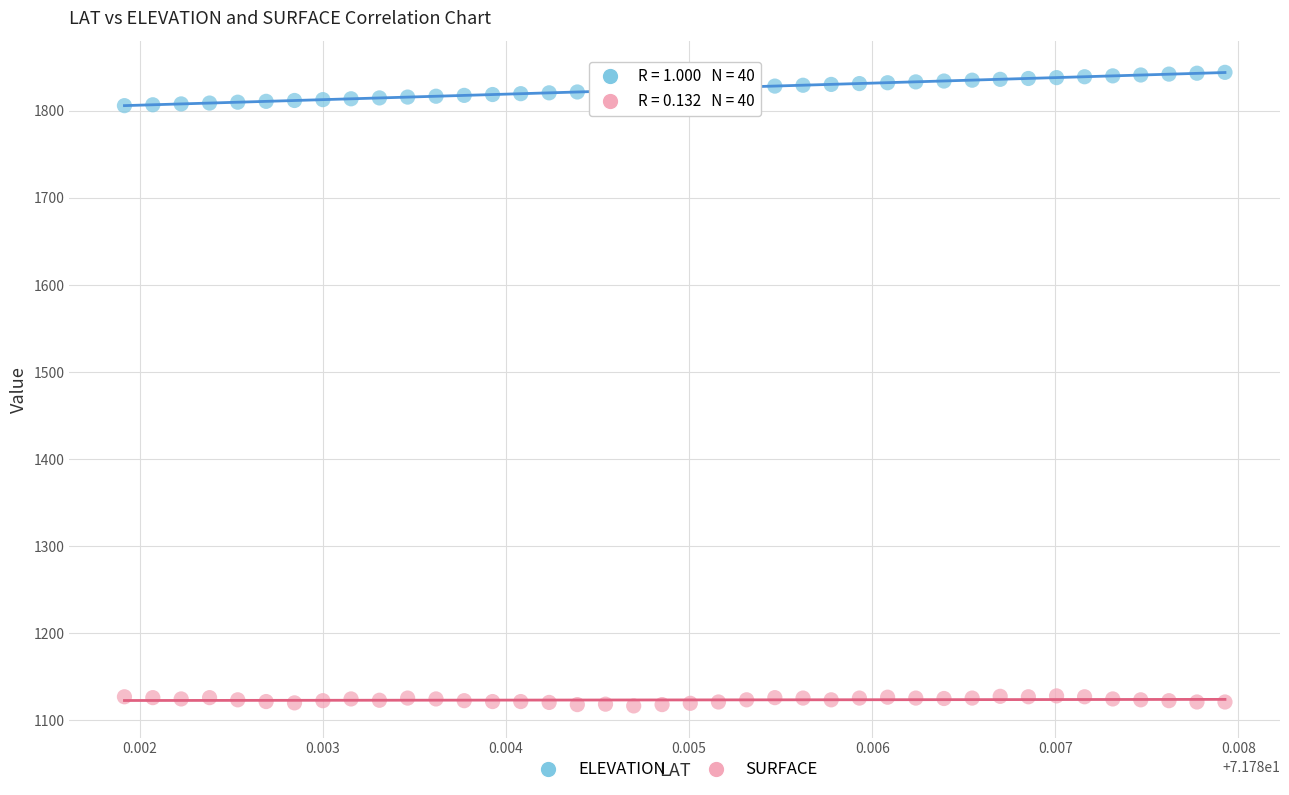

Which series contains the lowest Y value?

SURFACE